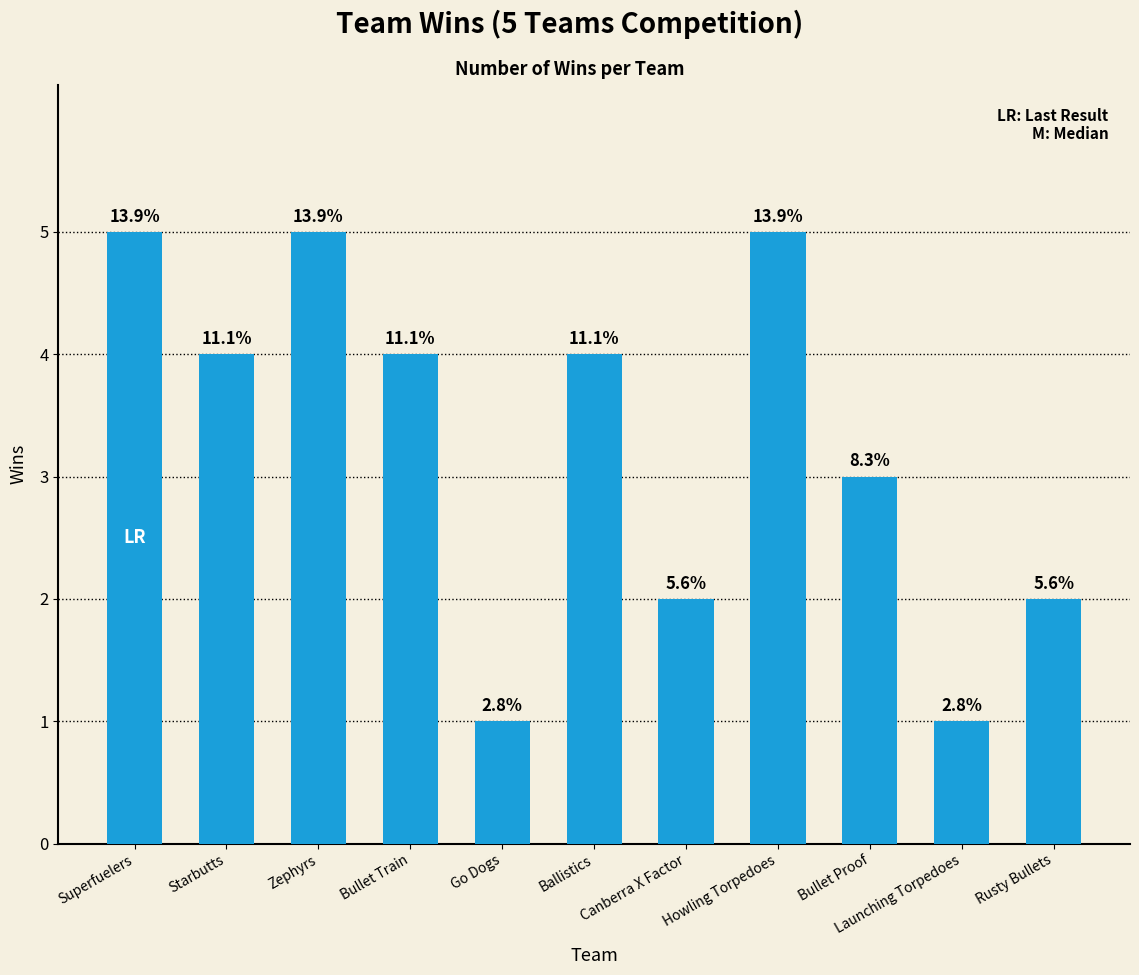

What is the sum of all values?

36